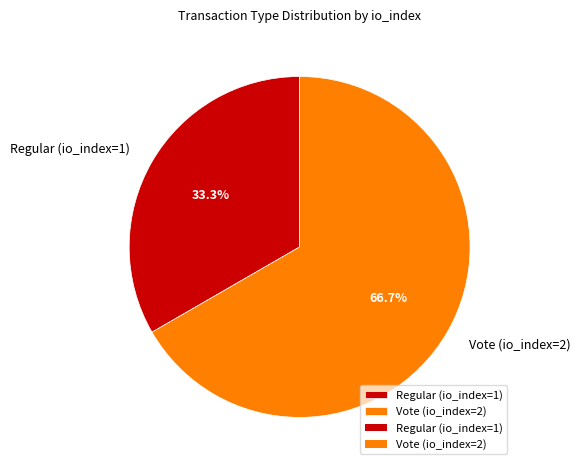

Rank the categories by value from lowest to highest.

Regular (io_index=1), Vote (io_index=2)